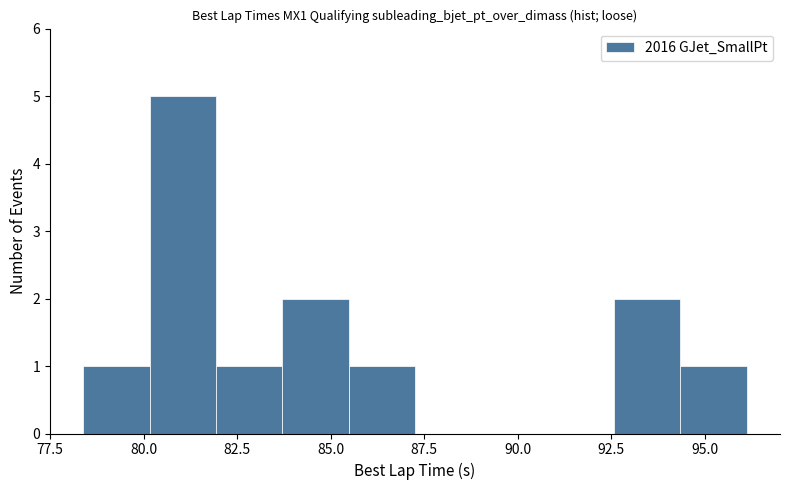

Read against the x-axis, roughly where is the centre of the tallest bar?

81.0